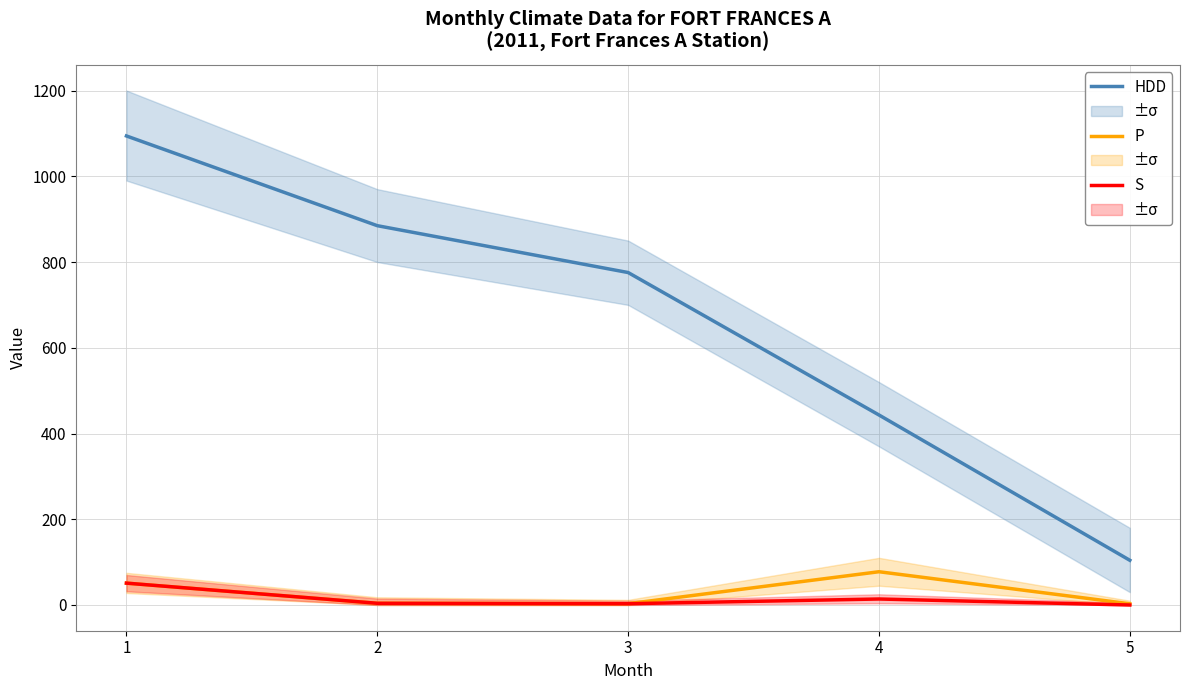

What is the maximum value for P?

77.6